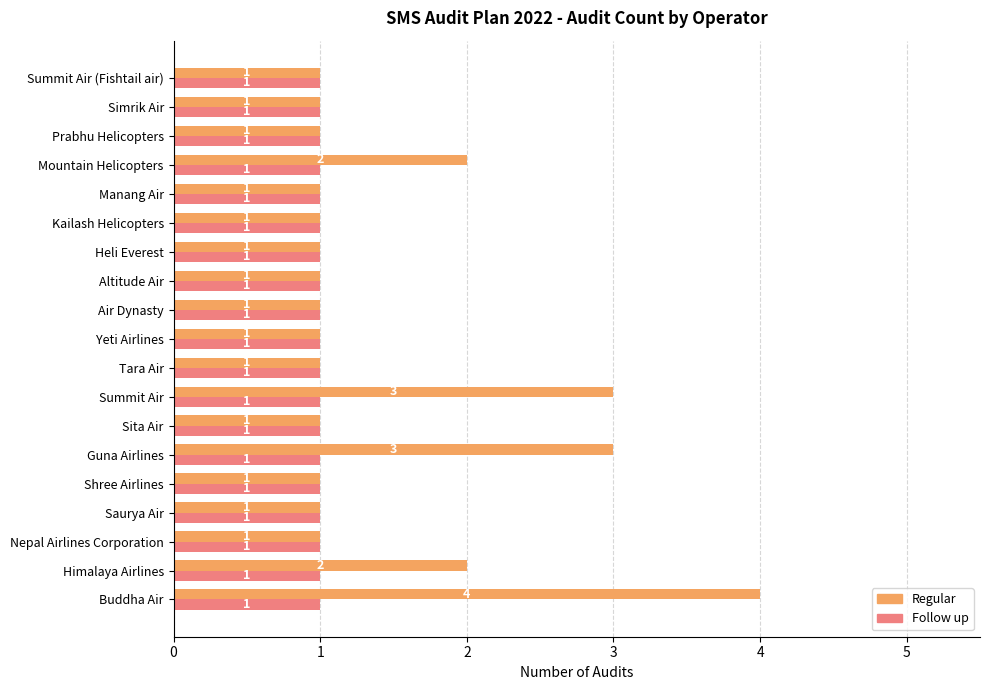

The Regular series shows 1 at Air Dynasty. True or false?

True